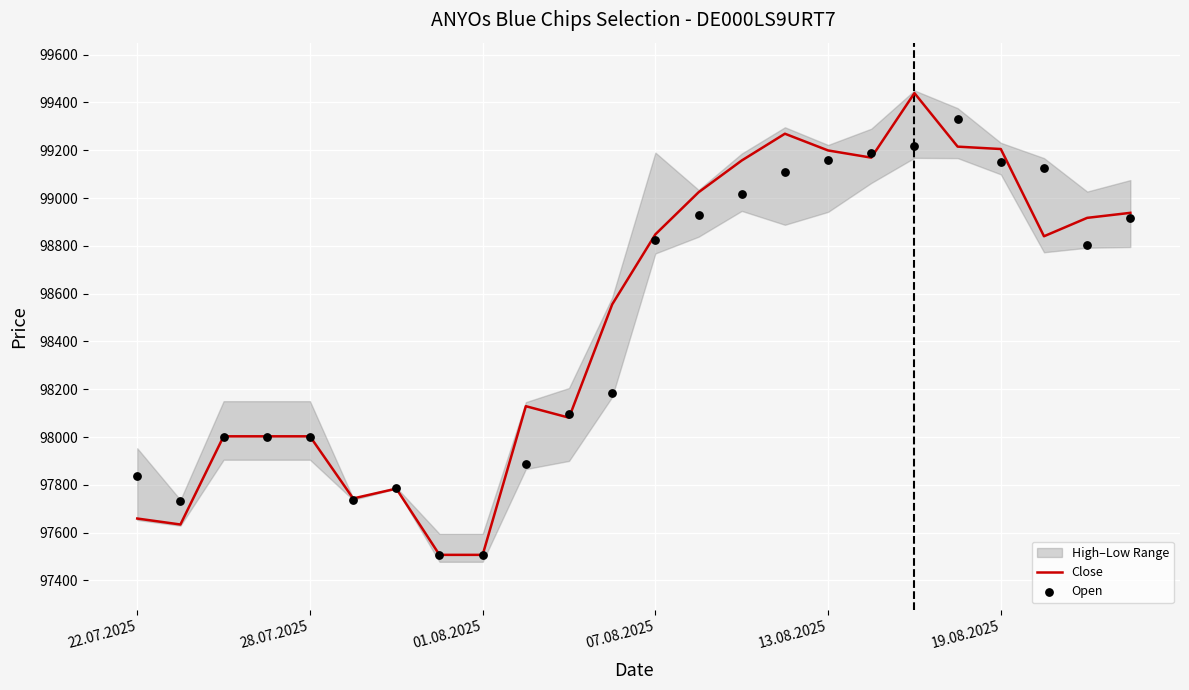

What is the total value across all series at 11?

196738